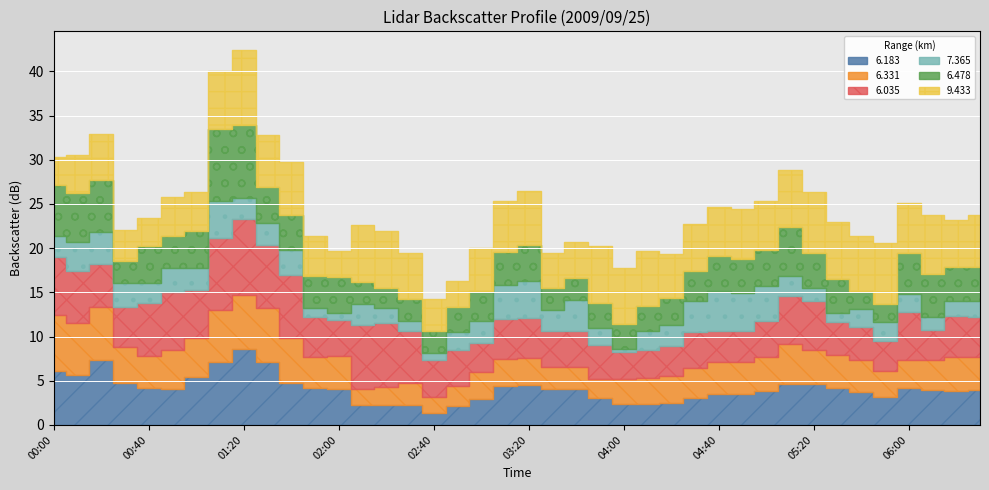

Reading left to right, extract all data points from this chart.

6.183: 00:00=6.1	00:10=5.6	00:20=7.4	00:30=4.7	00:40=4.2	00:50=4.1	01:00=5.4	01:10=7.1	01:20=8.6	01:30=7.1	01:40=4.7	01:50=4.2	02:00=4.1	02:10=2.3	02:20=2.3	02:30=2.3	02:40=1.4	02:50=2.1	03:00=2.9	03:10=4.4	03:20=4.5	03:30=4.1	03:40=4.1	03:50=3.1	04:00=2.4	04:10=2.4	04:20=2.5	04:30=3.0	04:40=3.5	04:50=3.5	05:00=3.8	05:10=4.6	05:20=4.6	05:30=4.2	05:40=3.7	05:50=3.2	06:00=4.2	06:10=3.9	06:20=3.8	06:30=3.9
6.331: 00:00=6.3	00:10=5.9	00:20=5.9	00:30=4.1	00:40=3.6	00:50=4.4	01:00=4.4	01:10=5.9	01:20=6.1	01:30=6.1	01:40=5.1	01:50=3.5	02:00=3.7	02:10=1.8	02:20=2.0	02:30=2.5	02:40=1.8	02:50=2.3	03:00=3.1	03:10=3.1	03:20=3.1	03:30=2.4	03:40=2.4	03:50=2.1	04:00=2.8	04:10=2.9	04:20=3.0	04:30=3.4	04:40=3.6	04:50=3.6	05:00=3.9	05:10=4.5	05:20=3.9	05:30=3.7	05:40=3.6	05:50=2.9	06:00=3.1	06:10=3.4	06:20=3.9	06:30=3.8
6.035: 00:00=6.6	00:10=5.9	00:20=4.9	00:30=4.5	00:40=6.0	00:50=6.5	01:00=5.5	01:10=8.2	01:20=8.6	01:30=7.2	01:40=7.2	01:50=4.5	02:00=4.1	02:10=7.2	02:20=7.2	02:30=5.8	02:40=4.1	02:50=4.1	03:00=3.3	03:10=4.5	03:20=4.5	03:30=4.1	03:40=4.1	03:50=3.8	04:00=3.1	04:10=3.2	04:20=3.4	04:30=4.1	04:40=3.5	04:50=3.5	05:00=4.0	05:10=5.5	05:20=5.5	05:30=3.7	05:40=3.8	05:50=3.4	06:00=5.5	06:10=3.4	06:20=4.6	06:30=4.5
7.365: 00:00=2.4	00:10=3.3	00:20=3.6	00:30=2.8	00:40=2.3	00:50=2.7	01:00=2.4	01:10=4.1	01:20=2.4	01:30=2.4	01:40=2.8	01:50=1.0	02:00=0.8	02:10=2.4	02:20=1.7	02:30=1.2	02:40=0.8	02:50=2.0	03:00=2.4	03:10=3.8	03:20=4.2	03:30=2.4	03:40=3.5	03:50=2.0	04:00=0.3	04:10=2.1	04:20=2.4	04:30=3.5	04:40=4.6	04:50=4.3	05:00=4.0	05:10=2.3	05:20=1.5	05:30=1.1	05:40=2.0	05:50=2.1	06:00=2.0	06:10=1.5	06:20=1.7	06:30=1.8
6.478: 00:00=5.7	00:10=5.5	00:20=5.9	00:30=2.4	00:40=4.1	00:50=3.7	01:00=4.2	01:10=8.2	01:20=8.2	01:30=4.1	01:40=4.0	01:50=3.7	02:00=4.0	02:10=2.5	02:20=2.3	02:30=2.5	02:40=2.5	02:50=2.8	03:00=3.4	03:10=3.8	03:20=4.0	03:30=2.5	03:40=2.5	03:50=2.8	04:00=2.8	04:10=2.8	04:20=3.1	04:30=3.4	04:40=3.9	04:50=3.9	05:00=4.1	05:10=5.5	05:20=4.0	05:30=3.8	05:40=2.0	05:50=2.1	06:00=4.7	06:10=4.9	06:20=3.9	06:30=3.9
9.433: 00:00=3.2	00:10=4.3	00:20=5.2	00:30=3.5	00:40=3.2	00:50=4.4	01:00=4.5	01:10=6.5	01:20=8.5	01:30=5.9	01:40=5.9	01:50=4.5	02:00=3.0	02:10=6.4	02:20=6.4	02:30=5.2	02:40=3.6	02:50=3.0	03:00=4.9	03:10=5.7	03:20=6.2	03:30=4.0	03:40=4.1	03:50=6.4	04:00=6.4	04:10=6.3	04:20=4.9	04:30=5.3	04:40=5.6	04:50=5.6	05:00=5.5	05:10=6.4	05:20=6.8	05:30=6.5	05:40=6.3	05:50=6.9	06:00=5.6	06:10=6.6	06:20=5.3	06:30=5.9